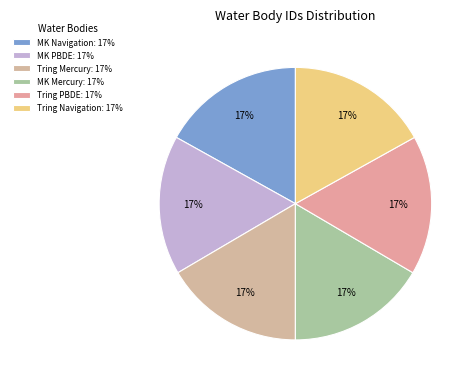

How many segments does this pie chart have?

6